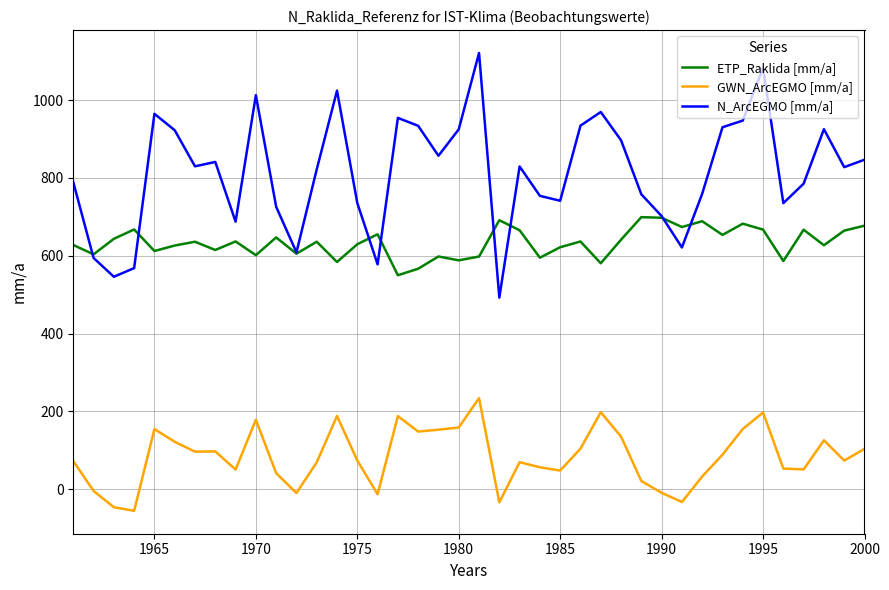

Which series has the widest spread of values?

N_ArcEGMO [mm/a]